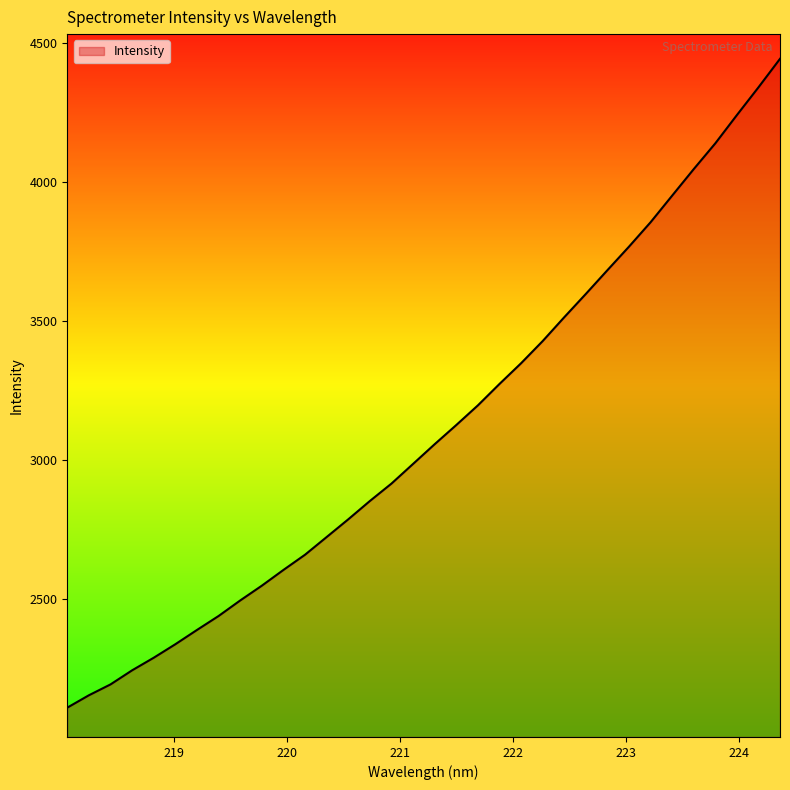

What is the minimum value shown in the chart?

2110.0